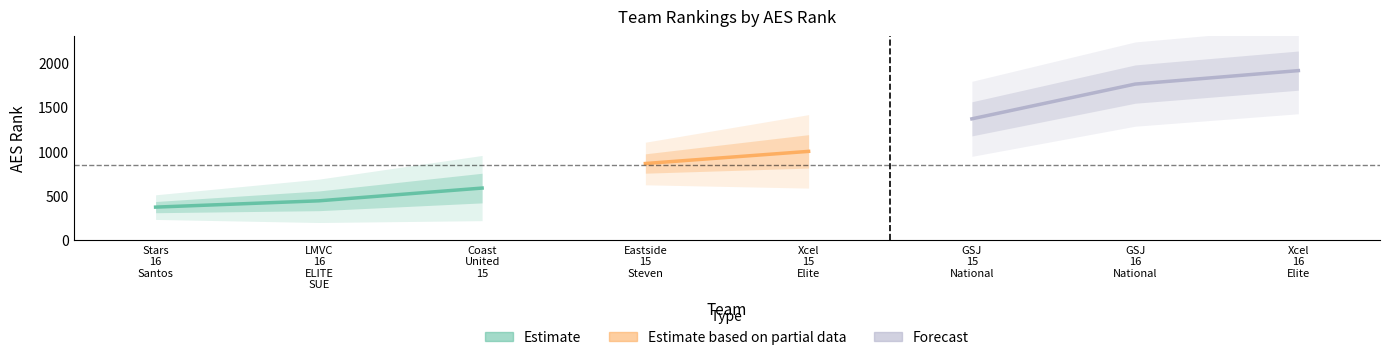

What is the difference between the maximum and minimum values in the AES Rank series?

1540